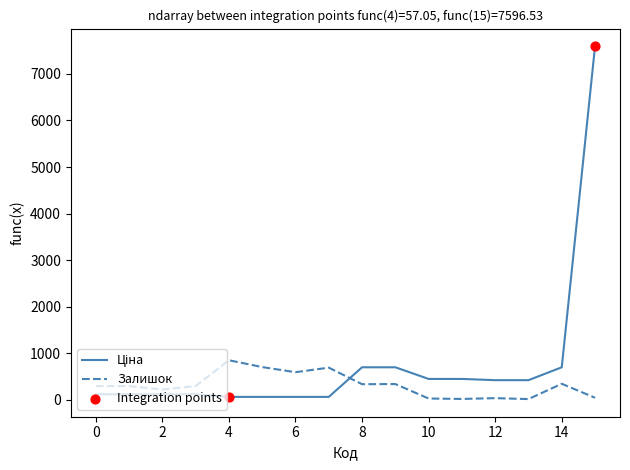

What is the difference between the maximum and minimum values in the Залишок series?

835.0